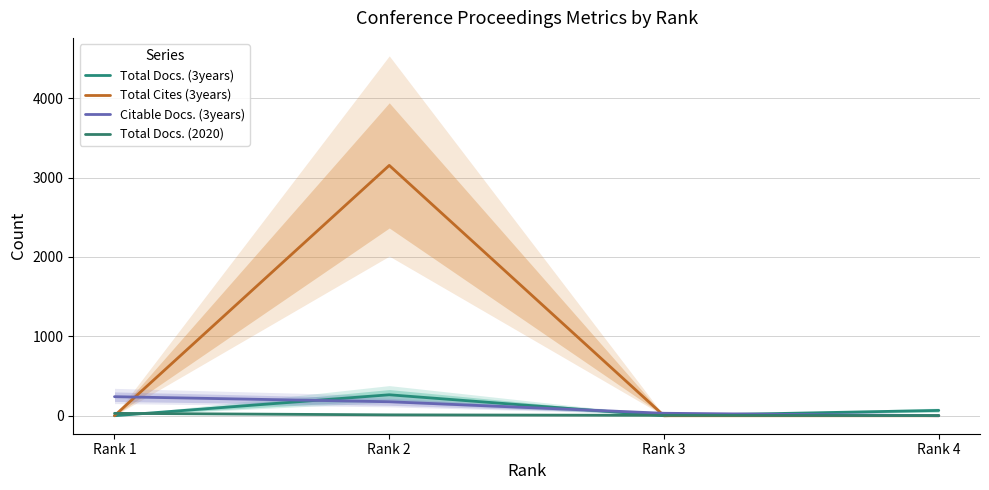

How many lines are shown in the chart?

4